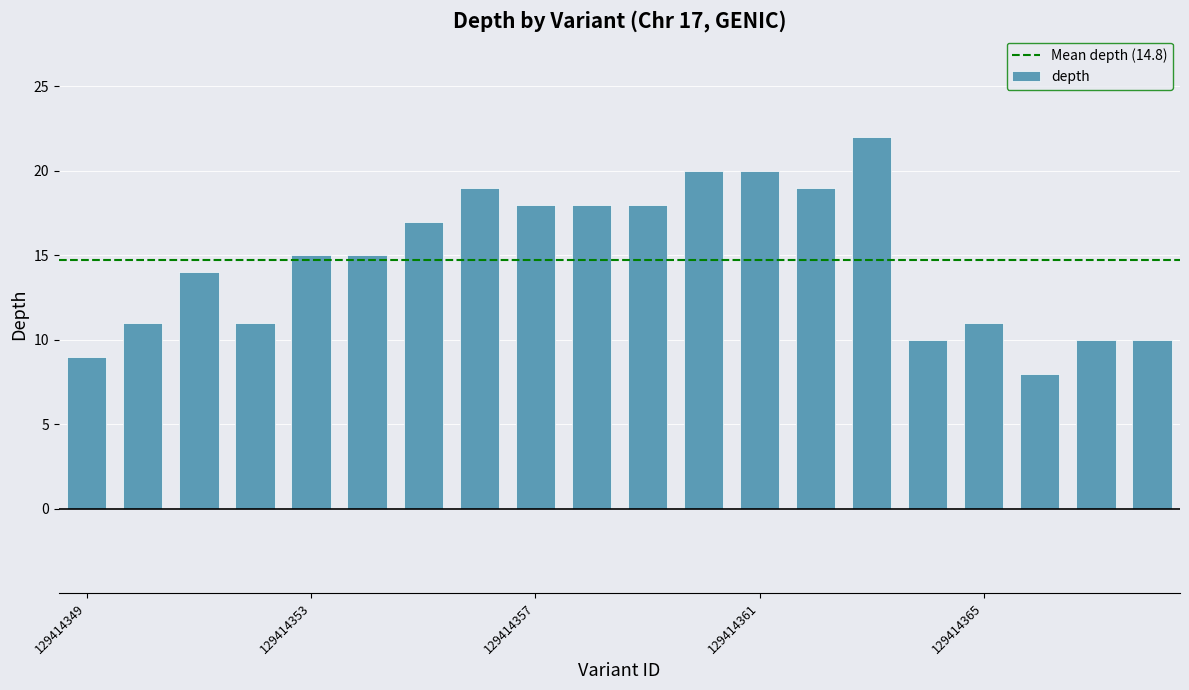

What is the difference between the second highest and second lowest values?

11